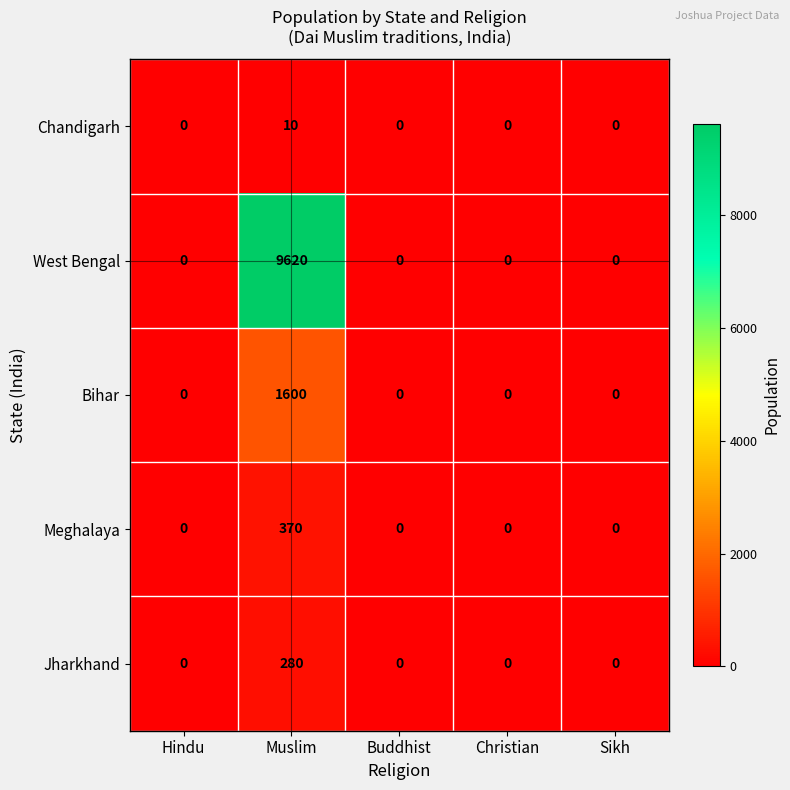

What is the difference between the maximum and minimum values in the Chandigarh series?

10